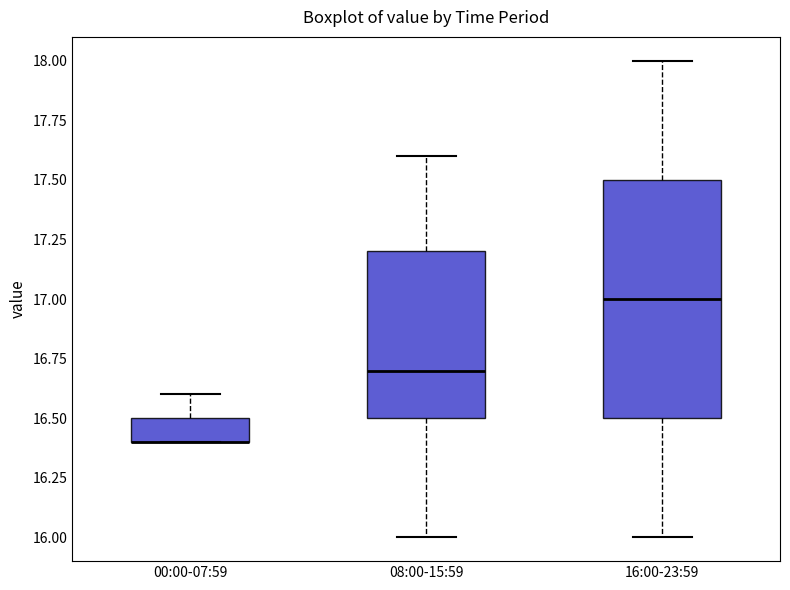

Where is the upper edge of the box for 00:00-07:59 on the y-axis? The values are not printed on the chart, so give them approximately, as read against the axis.

16.5